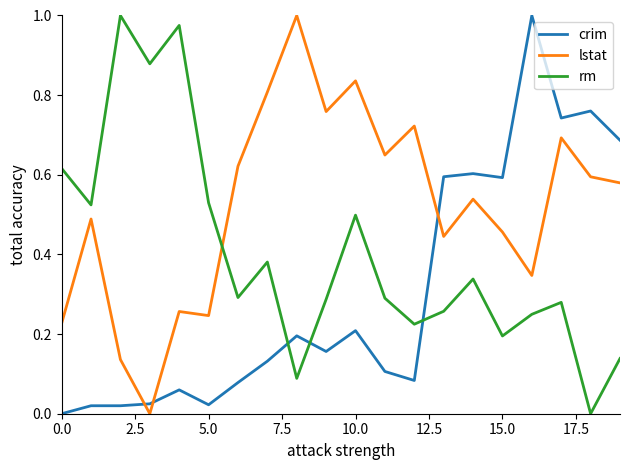

At how many categories does at least one series exceed 0?

20